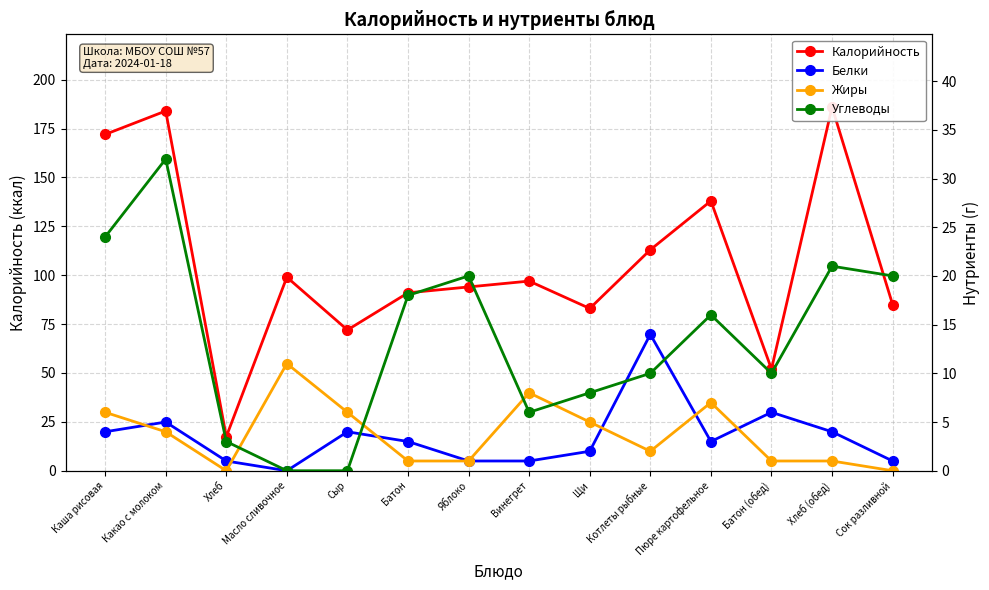

What position from the left is Батон?

6